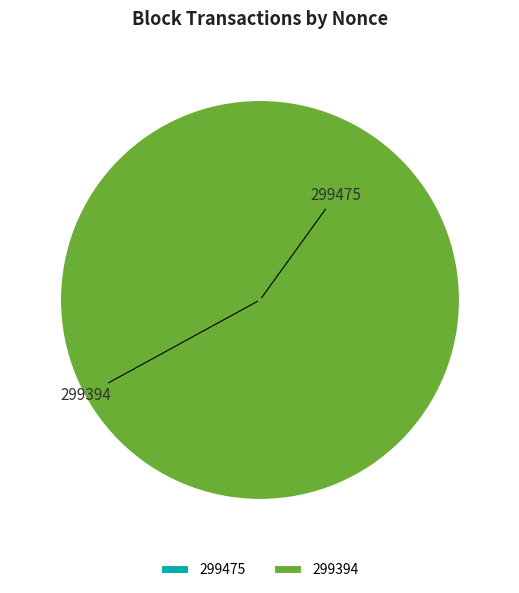

Which slice is the smallest?

299475